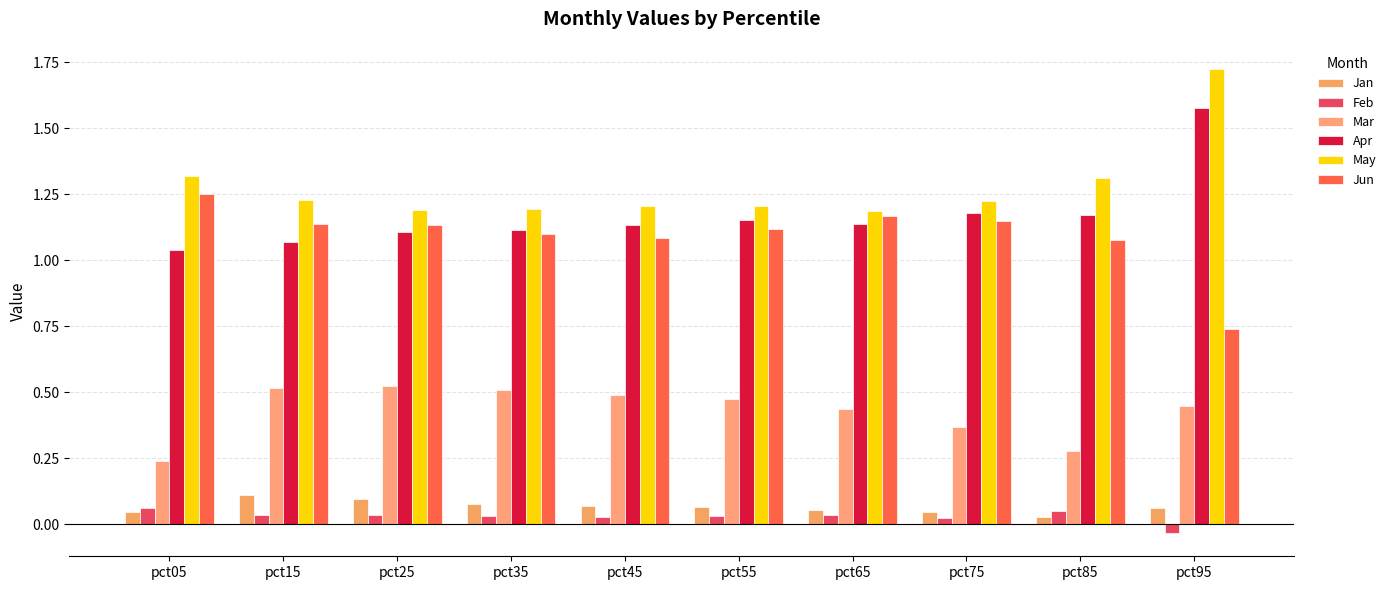

How many negative values does the Feb series have?

1